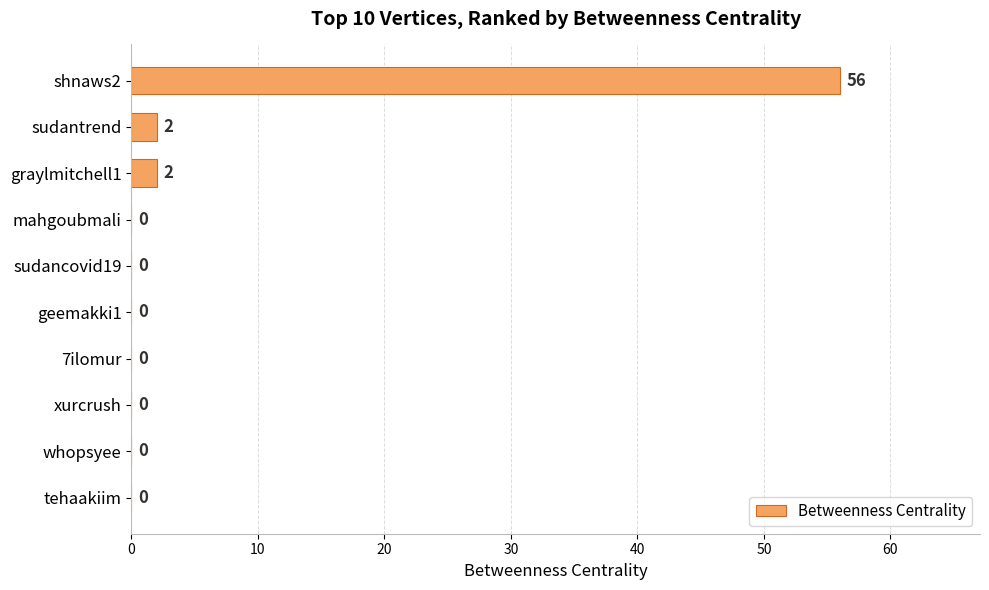

Which category has the highest value across all series?

shnaws2